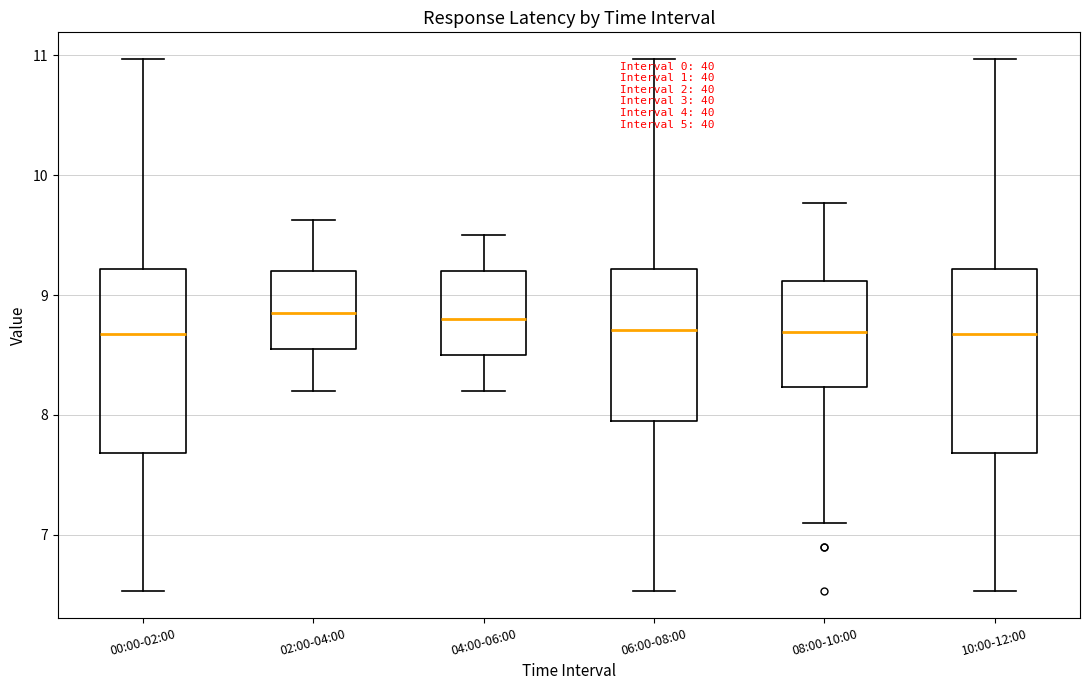

Where does the median line of the box for 00:00-02:00 sit on the y-axis? The values are not printed on the chart, so give them approximately, as read against the axis.

8.7